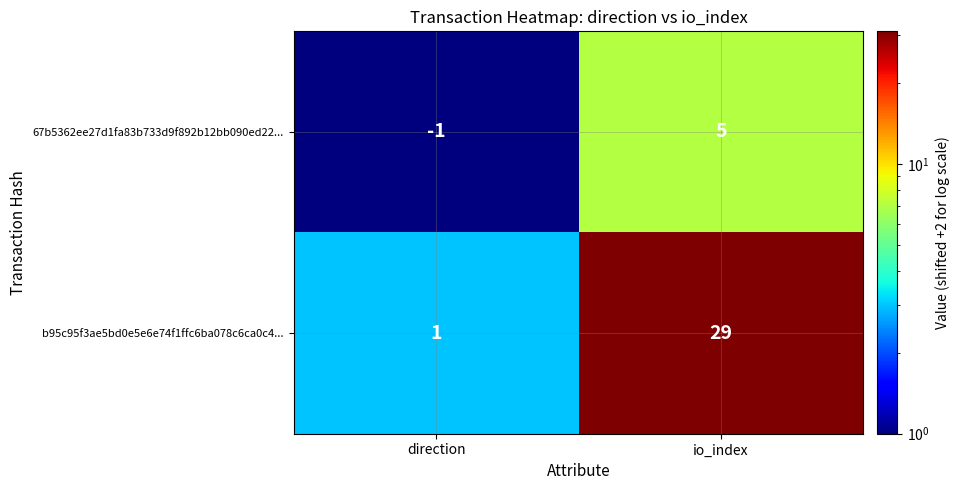

What is the spread (max minus min) of values at io_index?

24